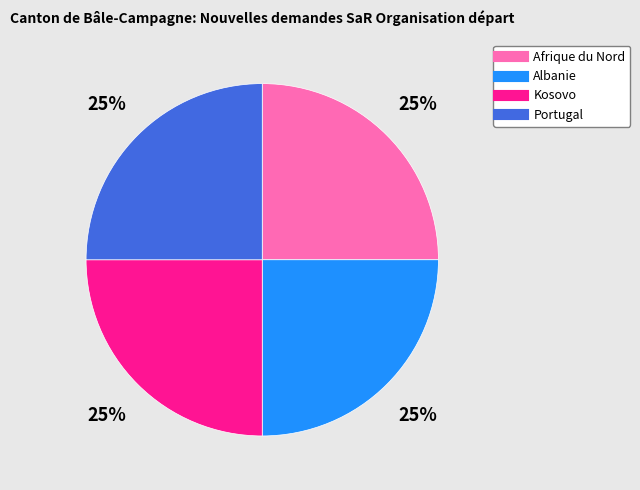

To the nearest percent, what is the average slice percentage?

25%